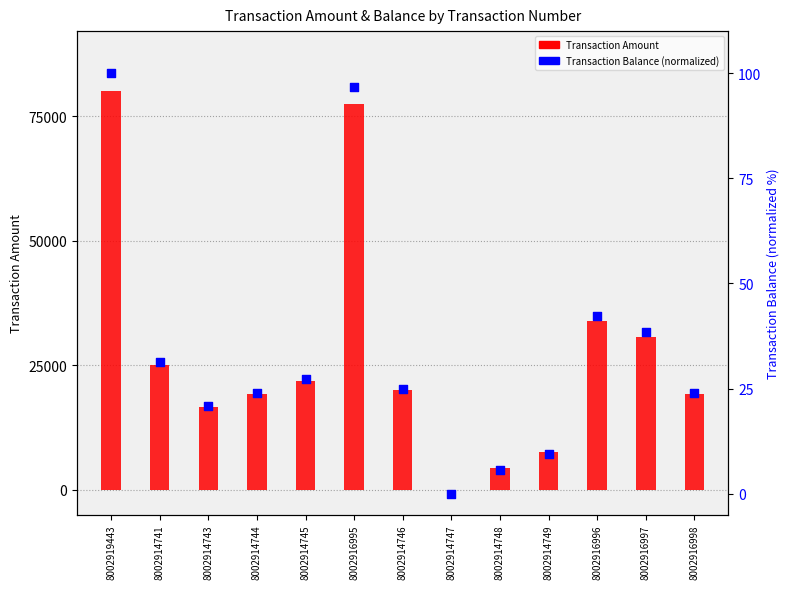

Which series reaches the maximum Y coordinate?

Transaction Amount